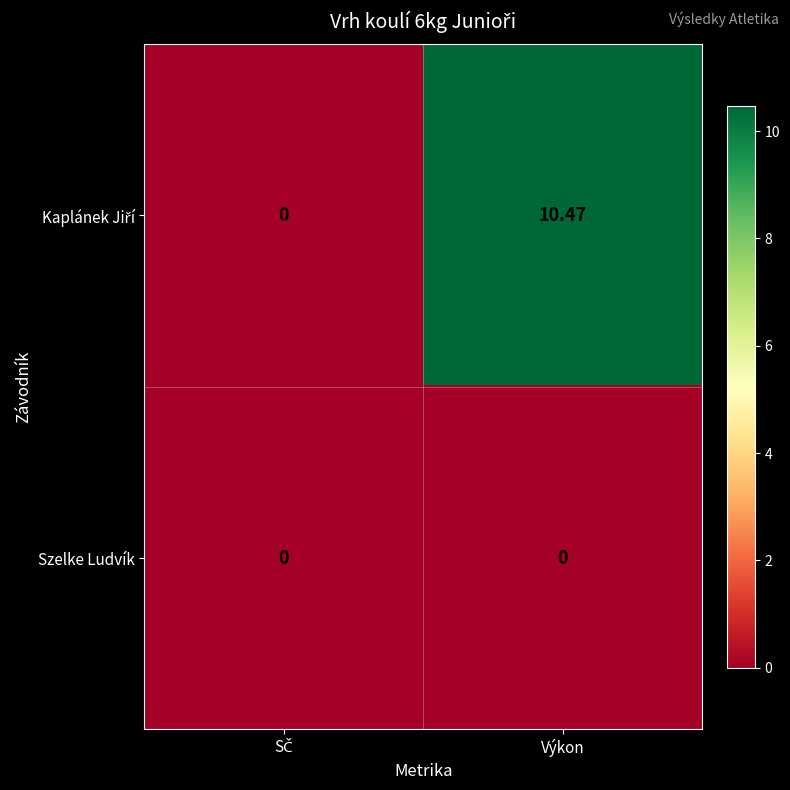

At which category does the chart reach its peak across all series?

Výkon